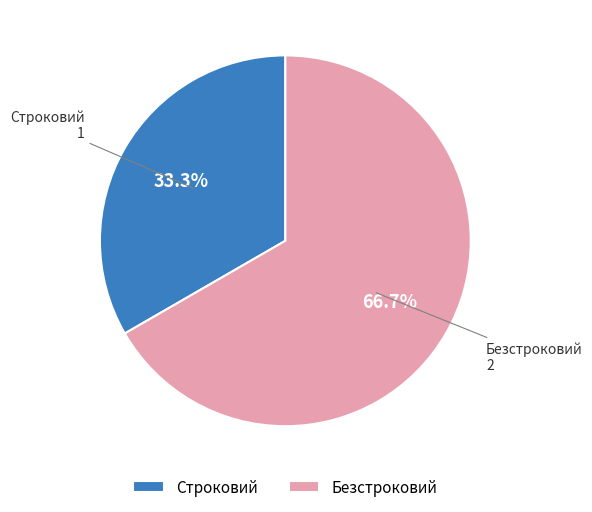

To the nearest percent, what is the difference between the Строковий and Безстроковий slice percentages?

33%